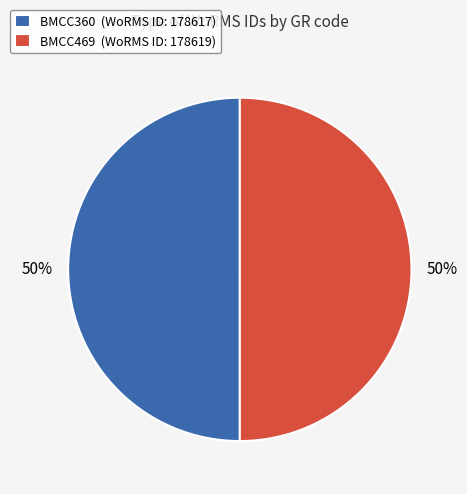

What percentage is the BMCC469 slice, to the nearest percent?

50%